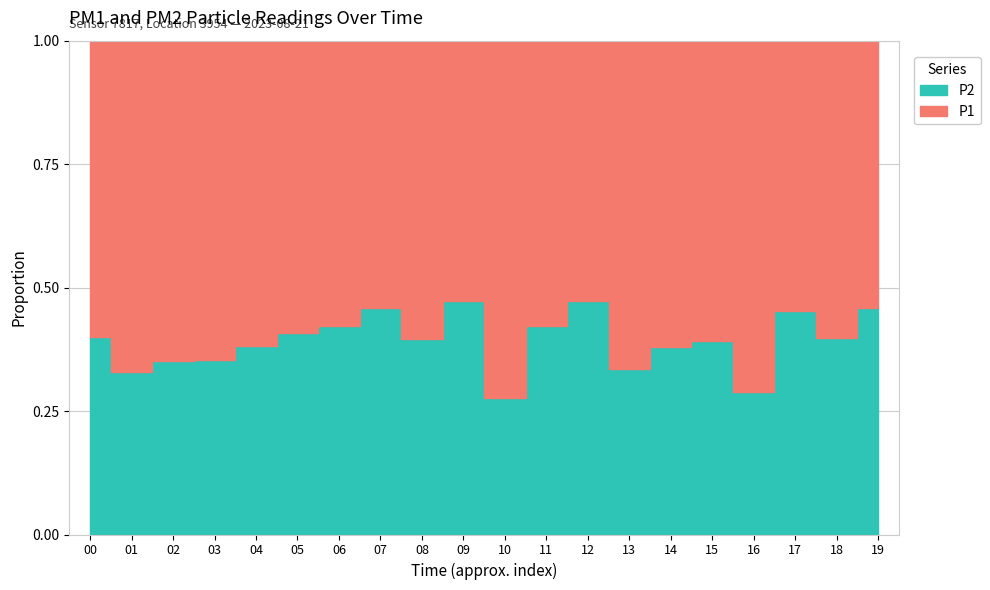

List the series in order of their overall mean, lowest first.

P2, P1